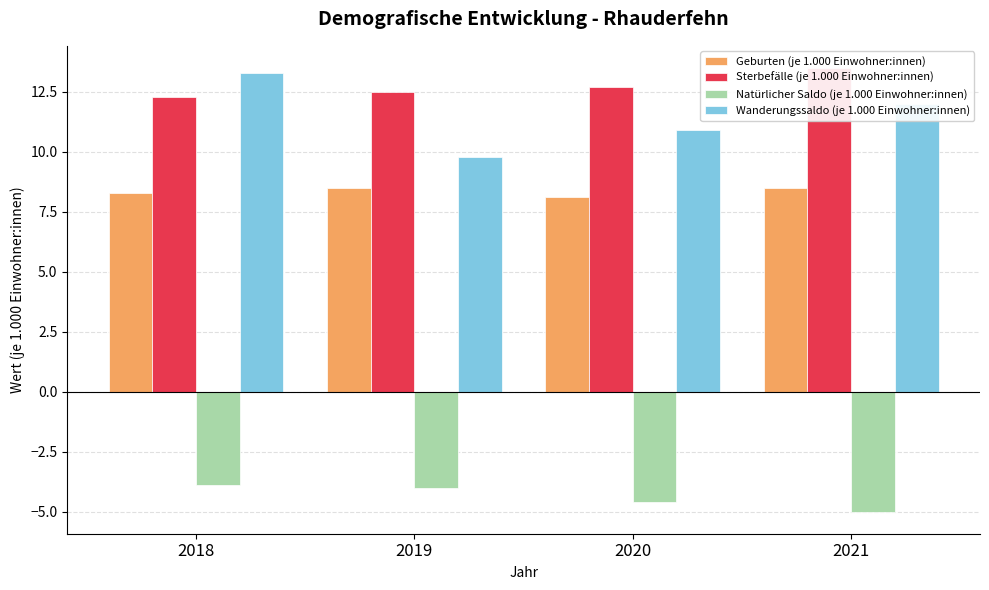

What is the difference between the highest and lowest values at 2018?

17.2